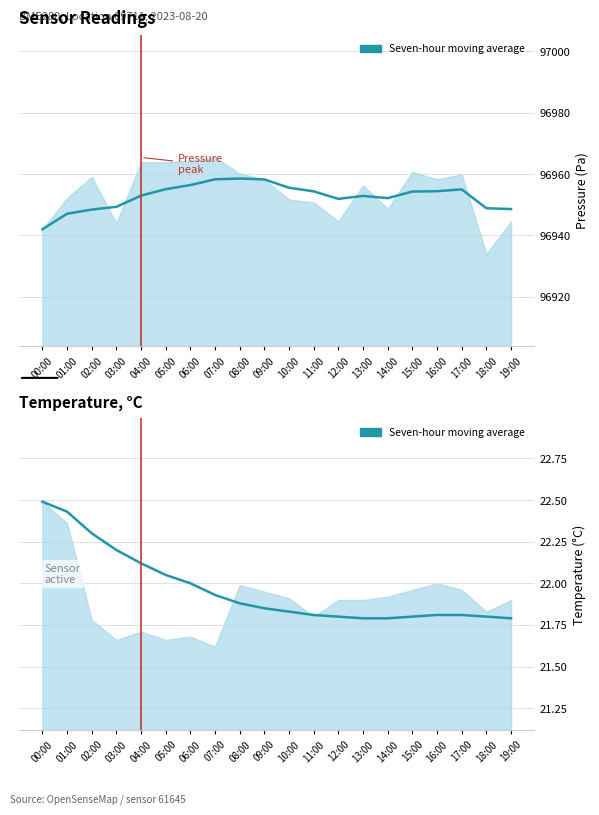

What is the label of the 6th point from the right?

14:00